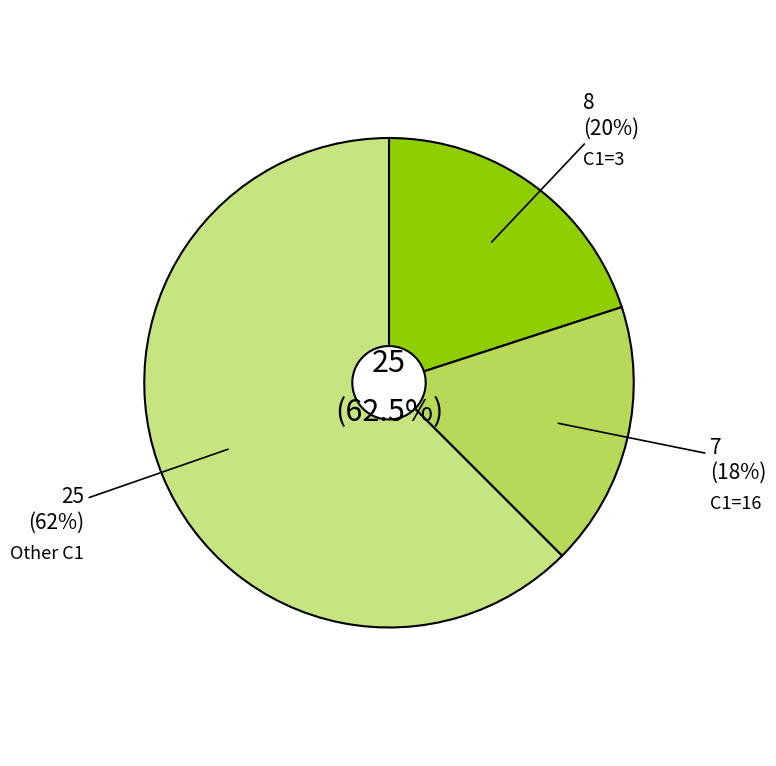

Do 15 and 28 together represent more than half of the pie?

No